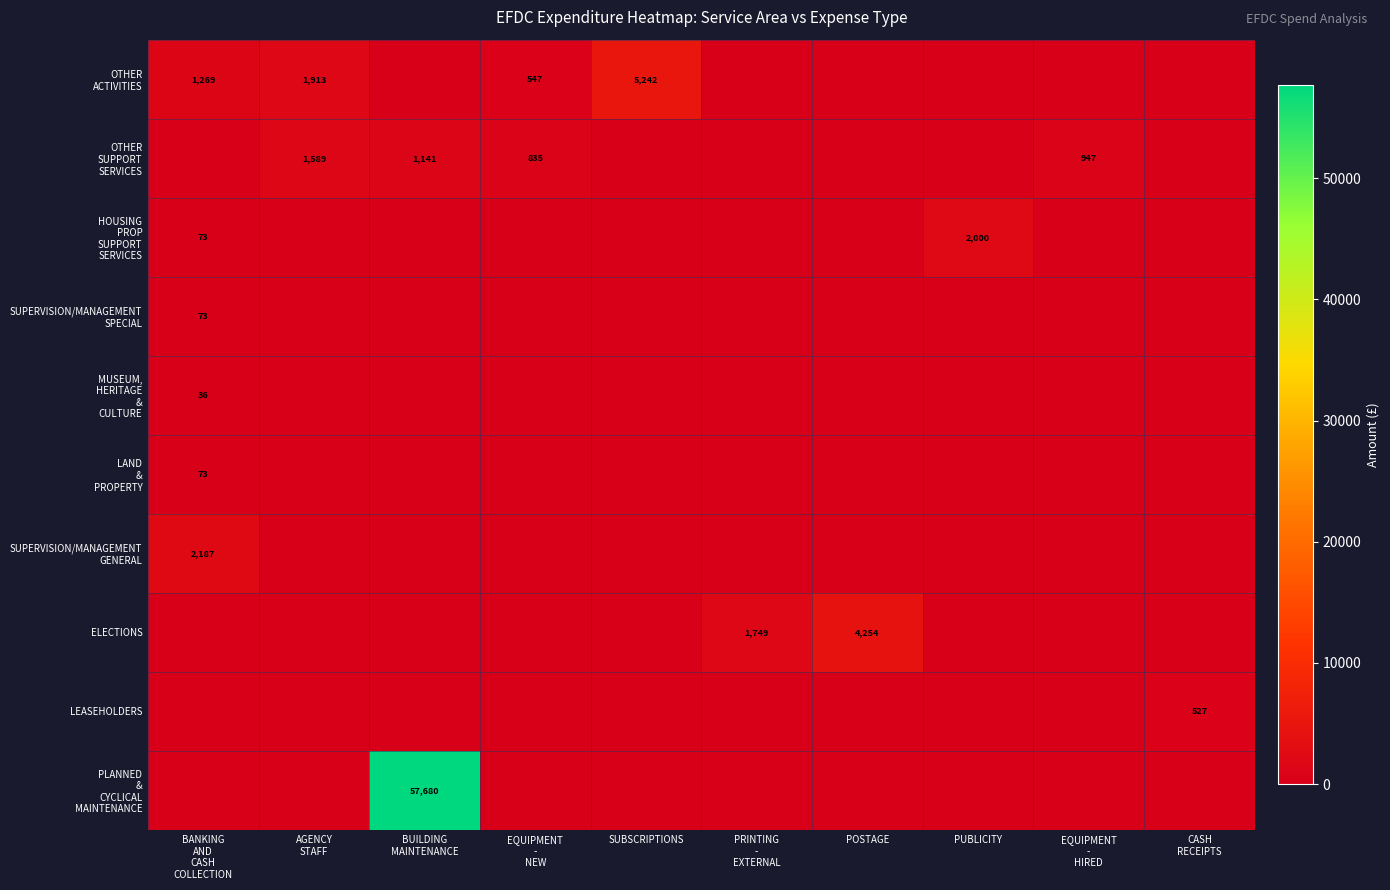

Which series has the largest range (max minus min)?

PLANNED & CYCLICAL MAINTENANCE